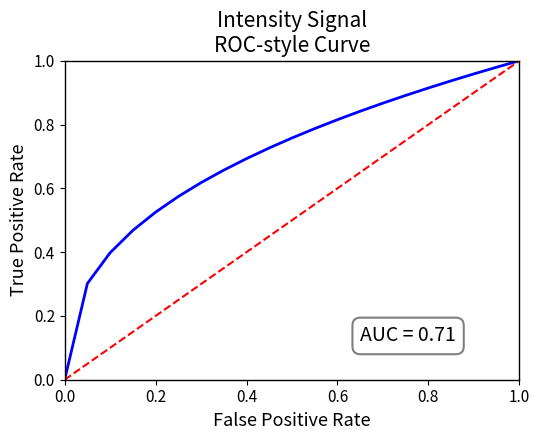

The chart shows a value of 0 at 0.0. True or false?

False